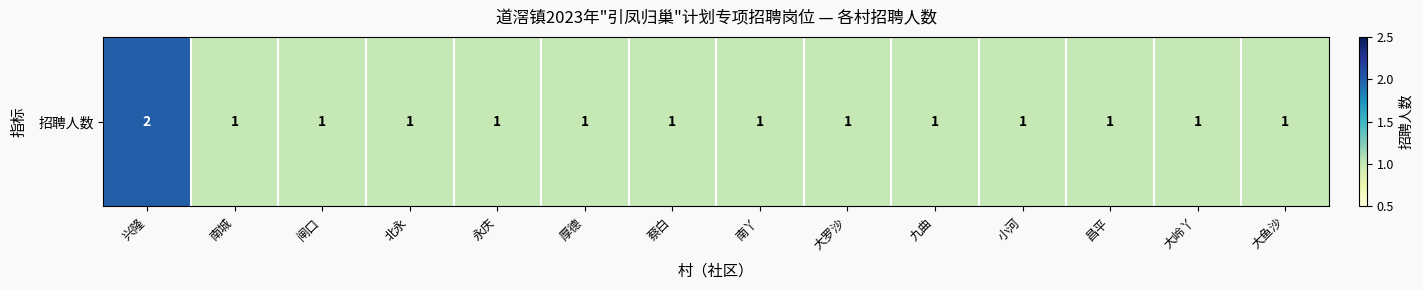

Which has a higher value, 大鱼沙 or 闸口?

大鱼沙